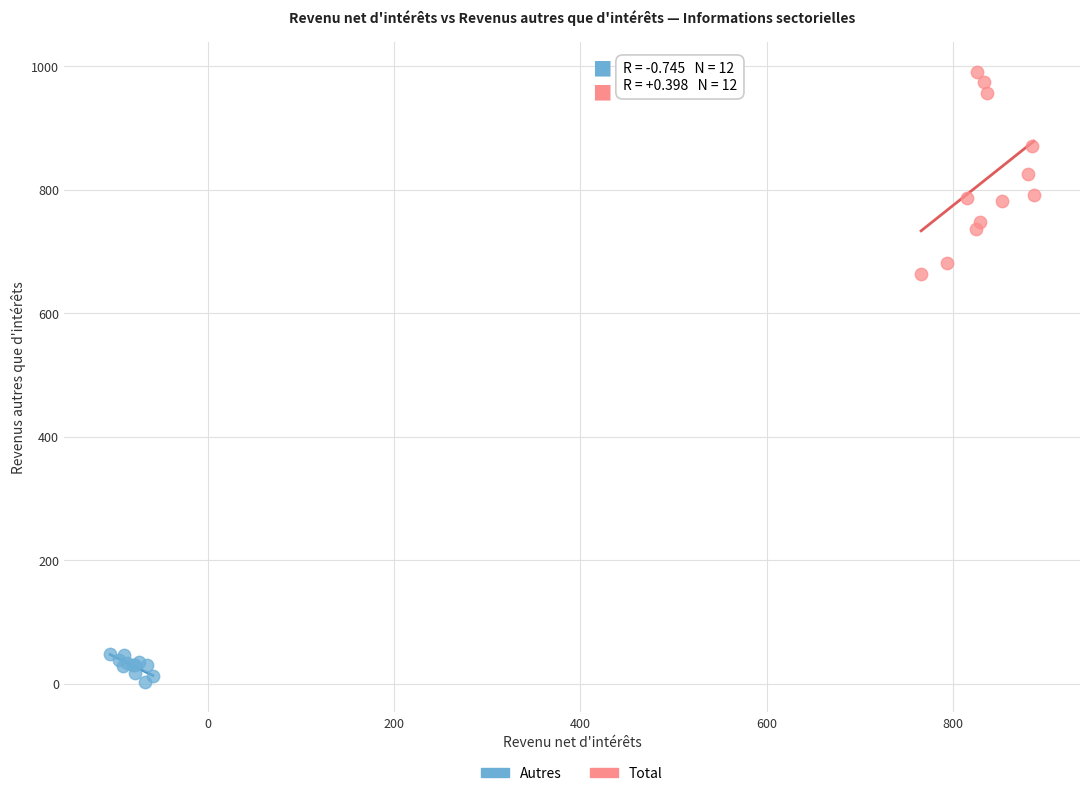

Which series reaches the maximum Y coordinate?

Total